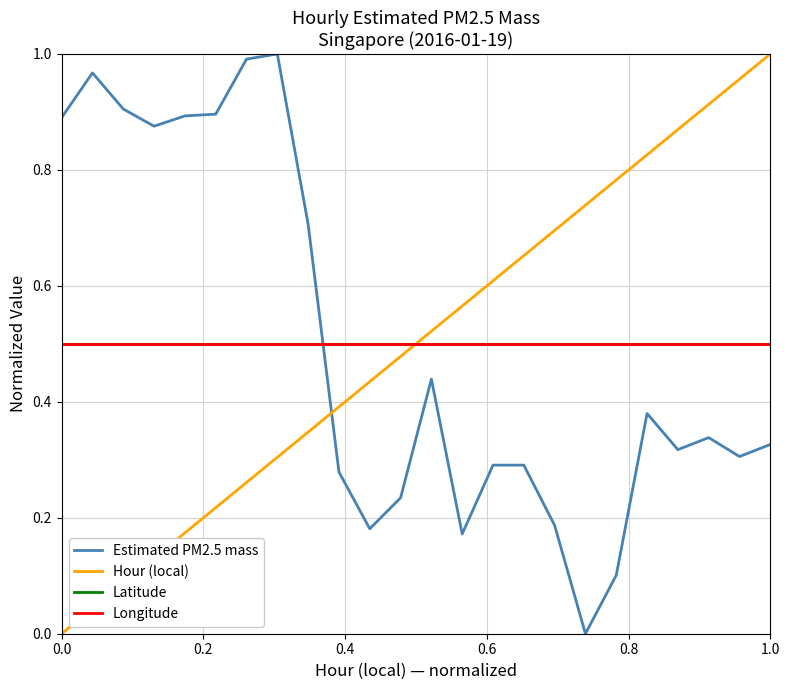

Does the chart display data point markers on the line(s)?

No